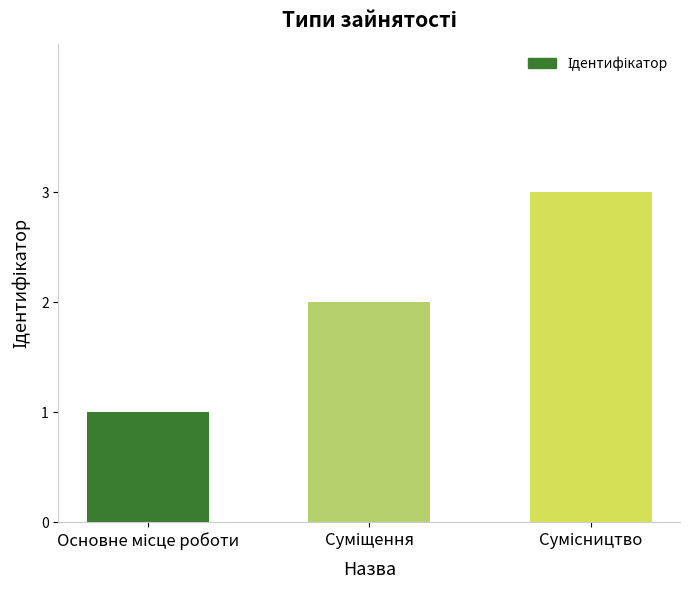

How many series are shown in this chart?

1